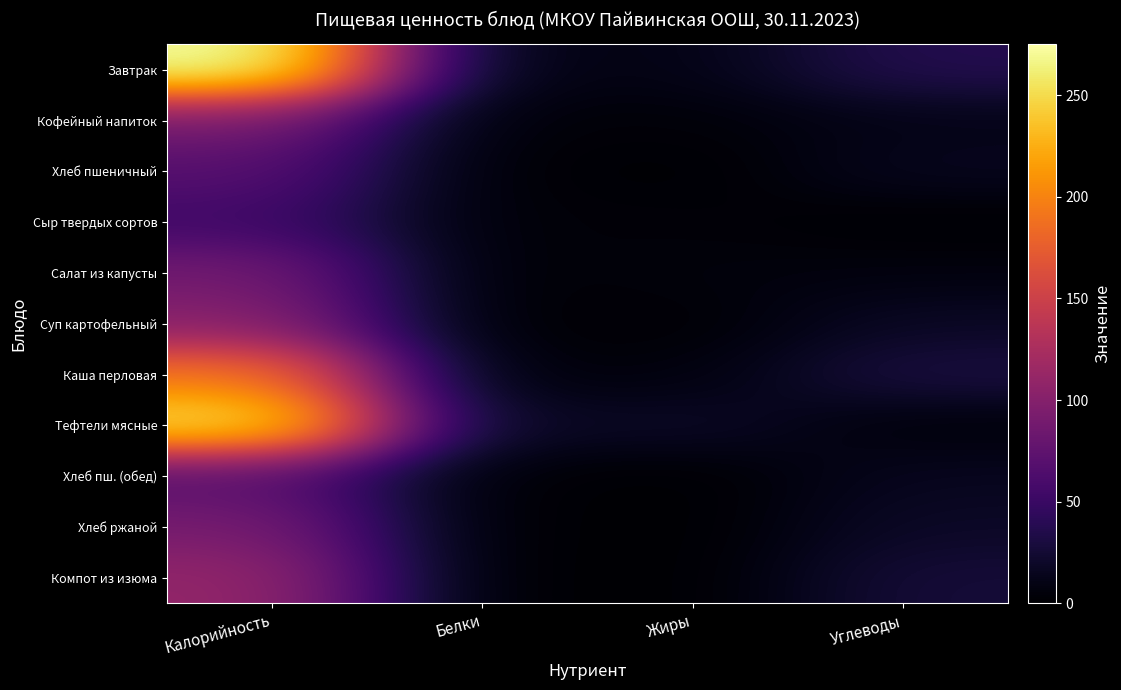

At which category is the sum across all series the highest?

Калорийность